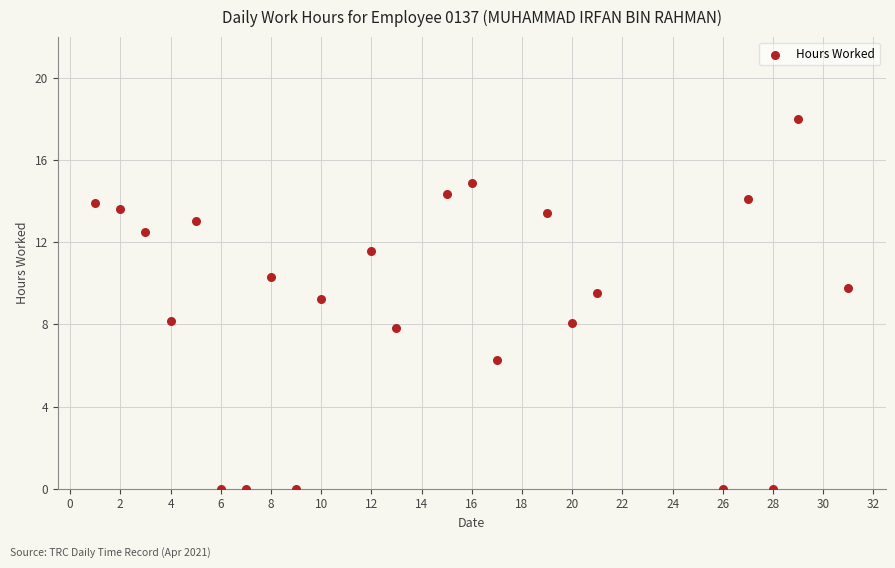

What is the range of X values (max minus min)?

30.0